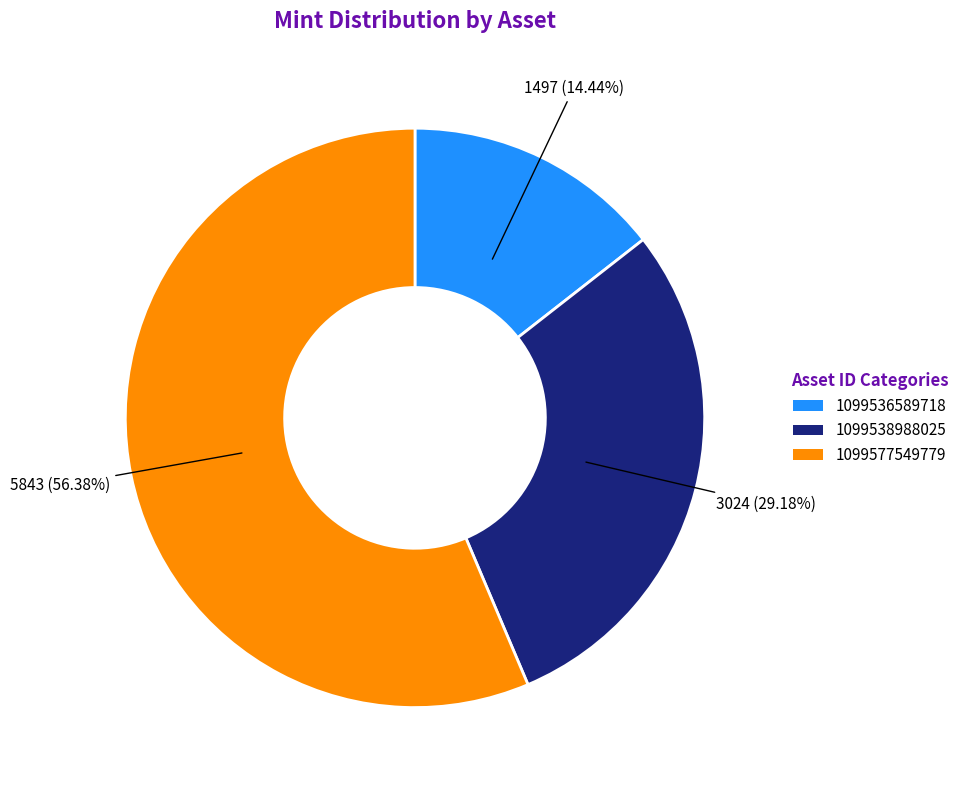

The 1099577549779 slice represents 64% of the pie. True or false?

False